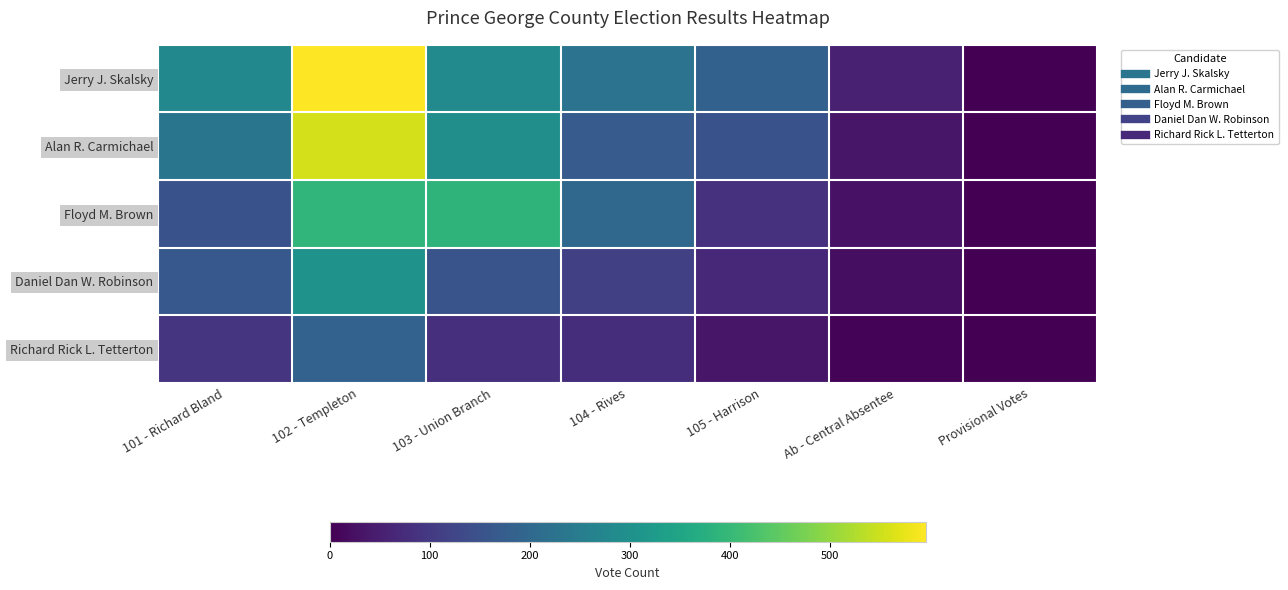

How many data points does each series have?

7